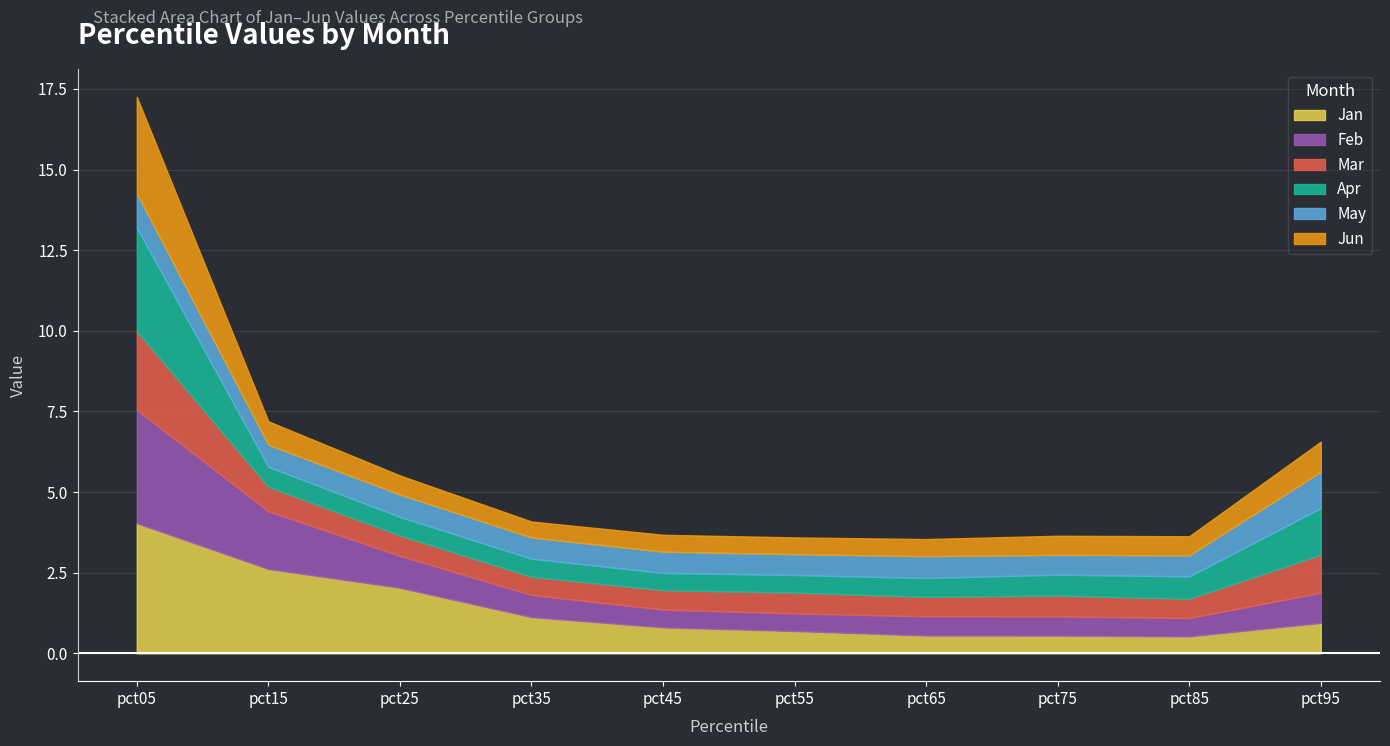

What is the value of the Feb point at the 1st from the left?

3.5